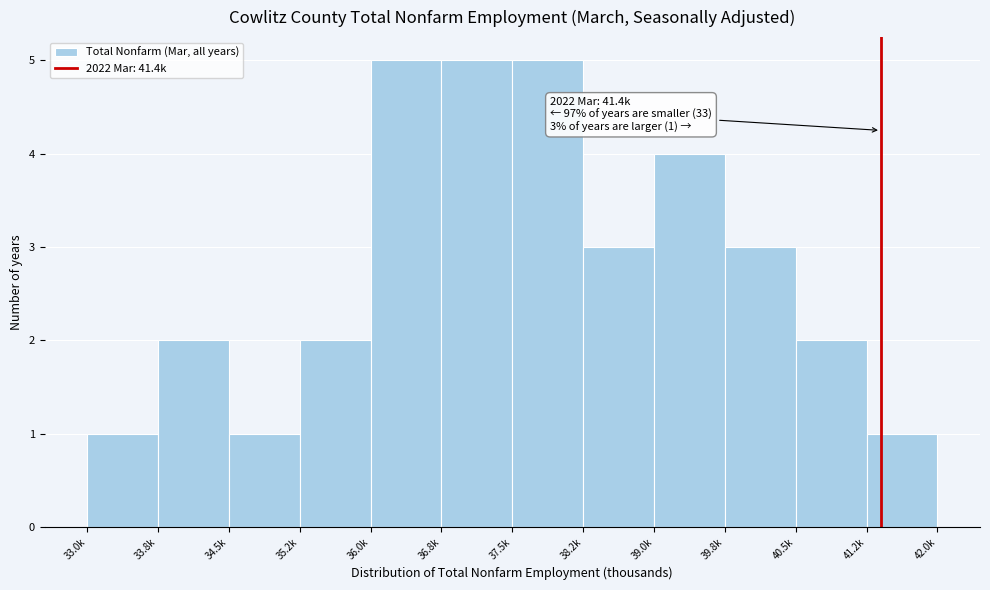

Reading left to right, list all the values displayed in this chart.

33.0k=1	33.8k=2	34.5k=1	35.2k=2	36.0k=5	36.8k=5	37.5k=5	38.2k=3	39.0k=4	39.8k=3	40.5k=2	41.2k=1